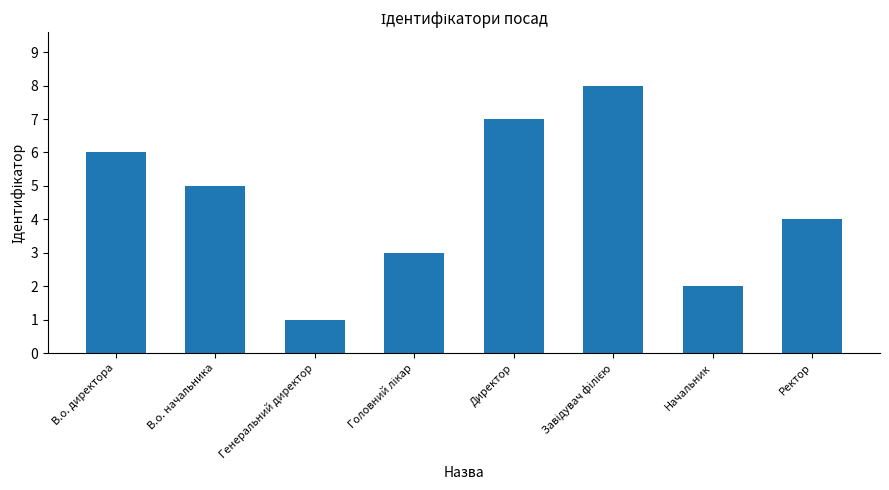

What is the difference between the second highest and second lowest values?

5